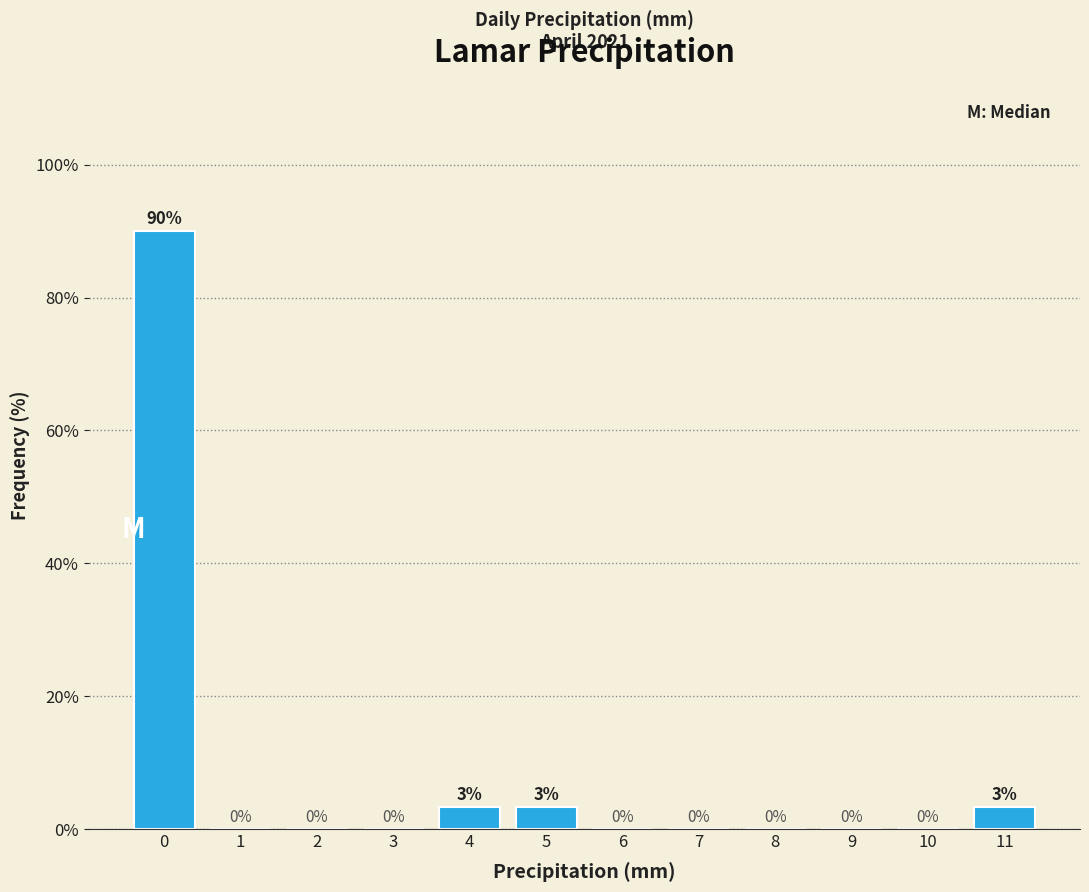

Which has a higher value, 4 or 6?

4